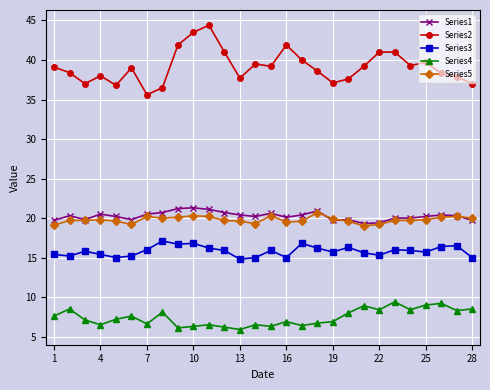

True or false: Series3 and Series1 cross at least once.

False